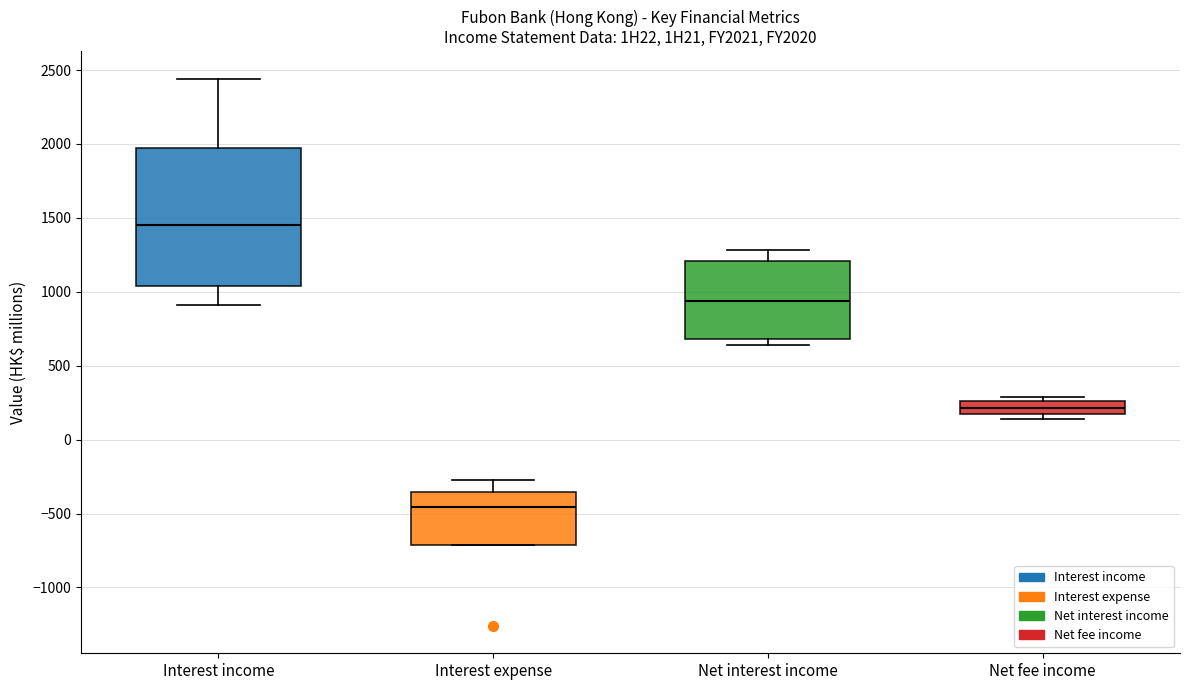

Reading left to right, transcribe this box plot: for each box, give where its median line is, the range the box spans, and where its two whiskers end, as read against the y-axis. The values are not printed on the chart, so give them approximately, as read against the axis.

Interest income: median 1450, box 1050 to 1950, whiskers 900 to 2450
Interest expense: median -450, box -700 to -350, whiskers -700 to -250
Net interest income: median 950, box 700 to 1200, whiskers 650 to 1300
Net fee income: median 200, box 150 to 250, whiskers 150 (just below the box's lower edge) to 300